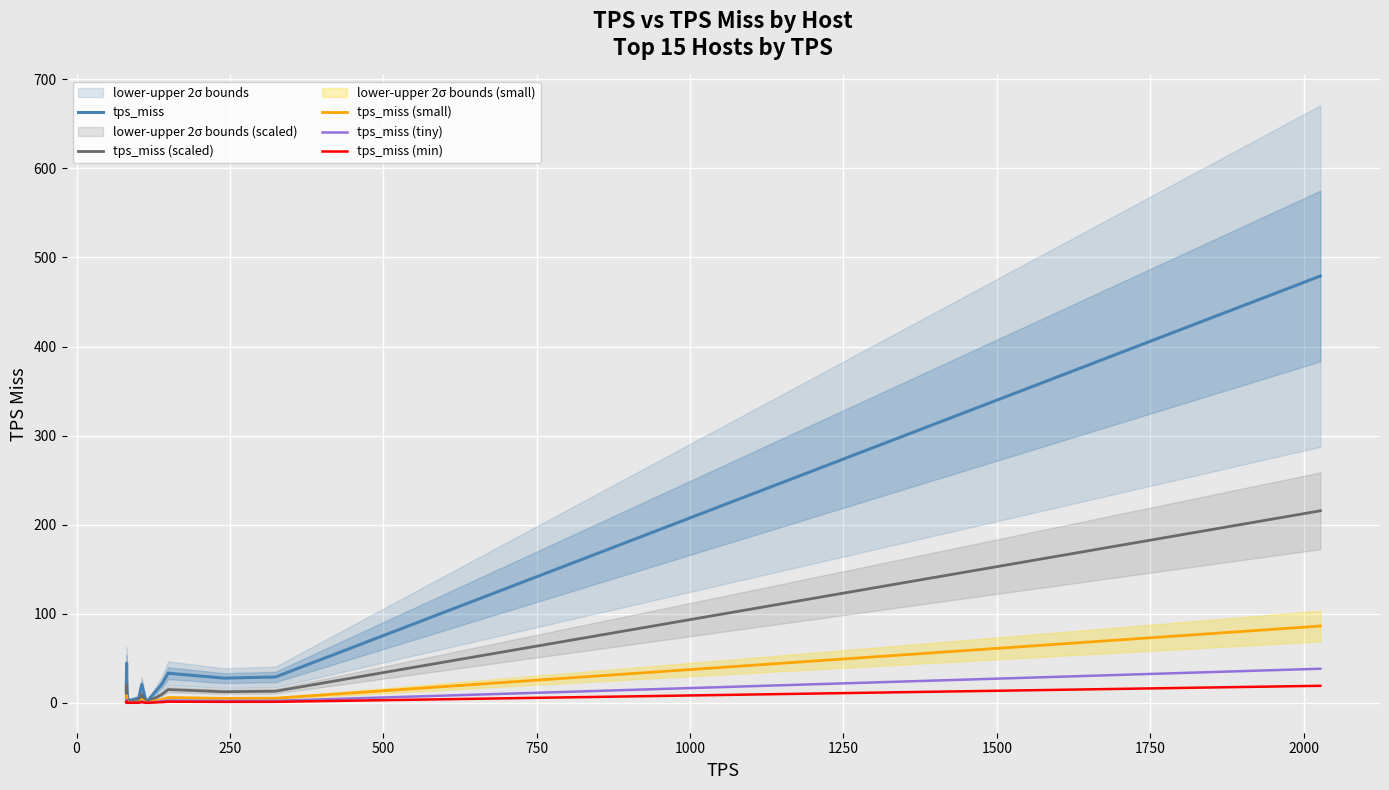

What is the highest value of the tps_miss (min) series?

19.2